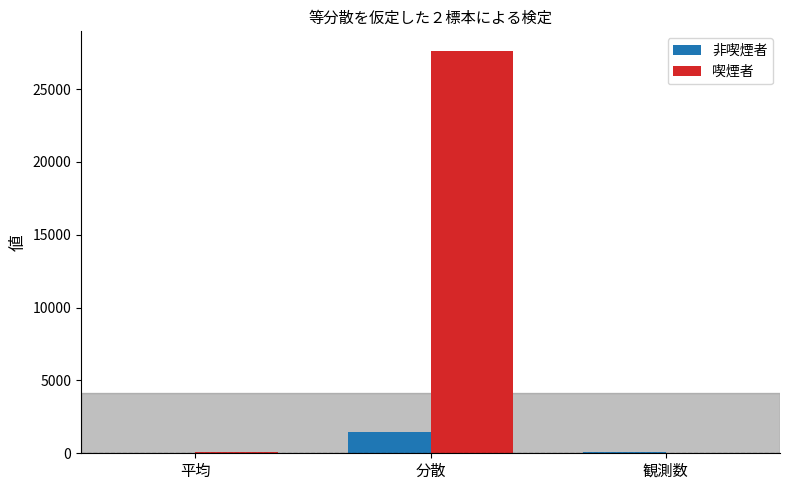

What is the approximate value of 非喫煙者 at 観測数?

112.0